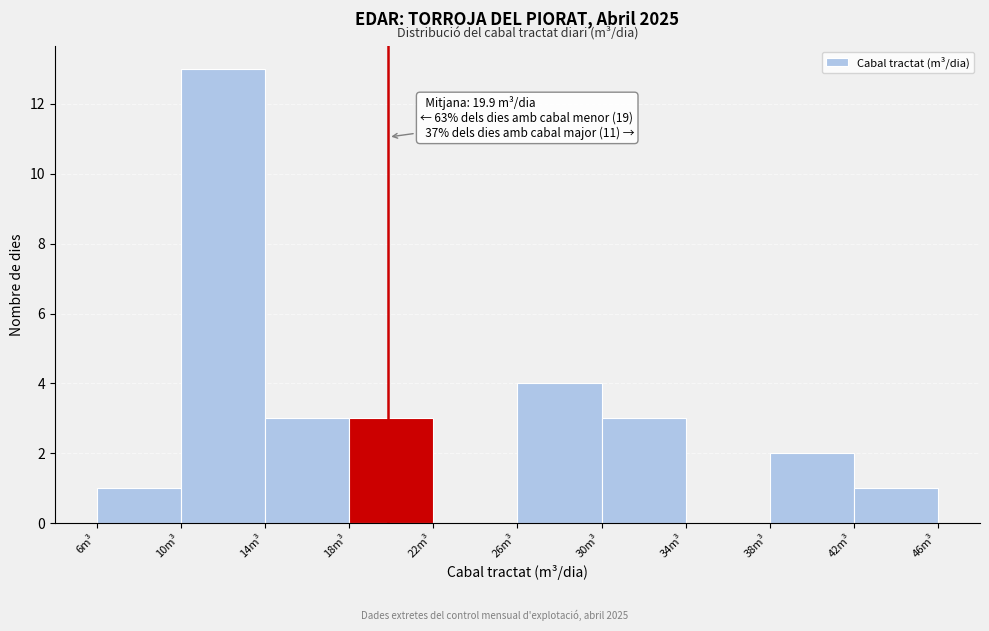

Which range on the x-axis has the tallest bar?

10 to 14